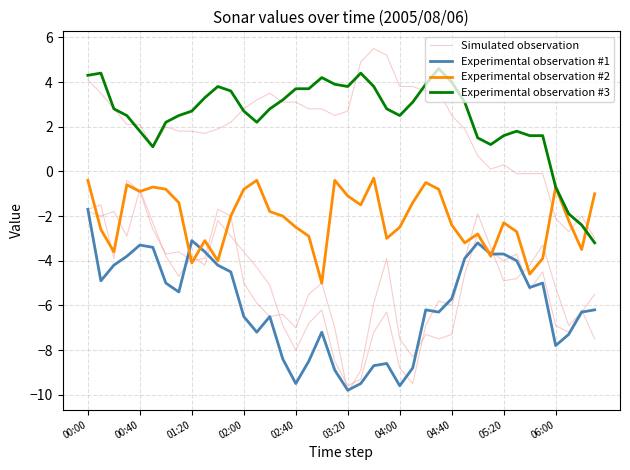

What is the sum of the Experimental observation #2 values at 29 and 34?

-7.8